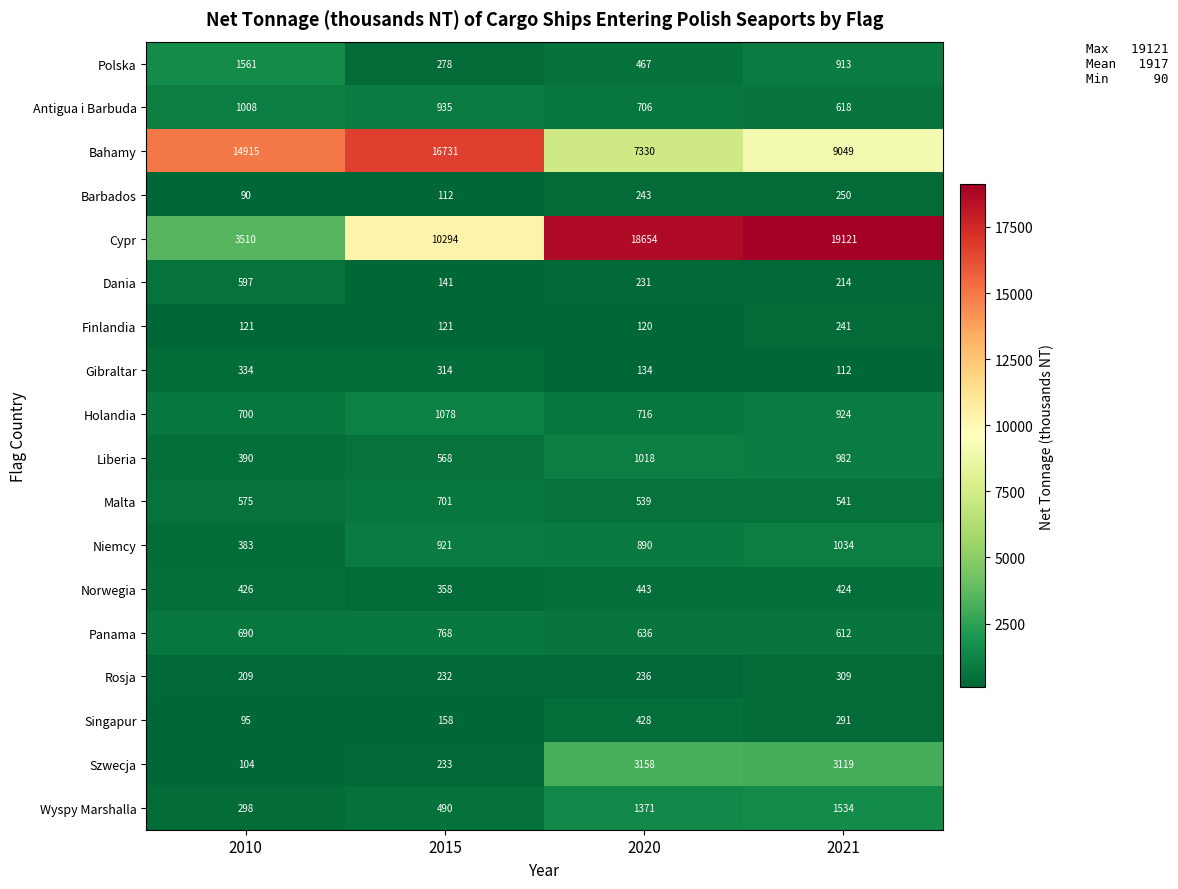

At which label does Gibraltar first exceed 314?

2010